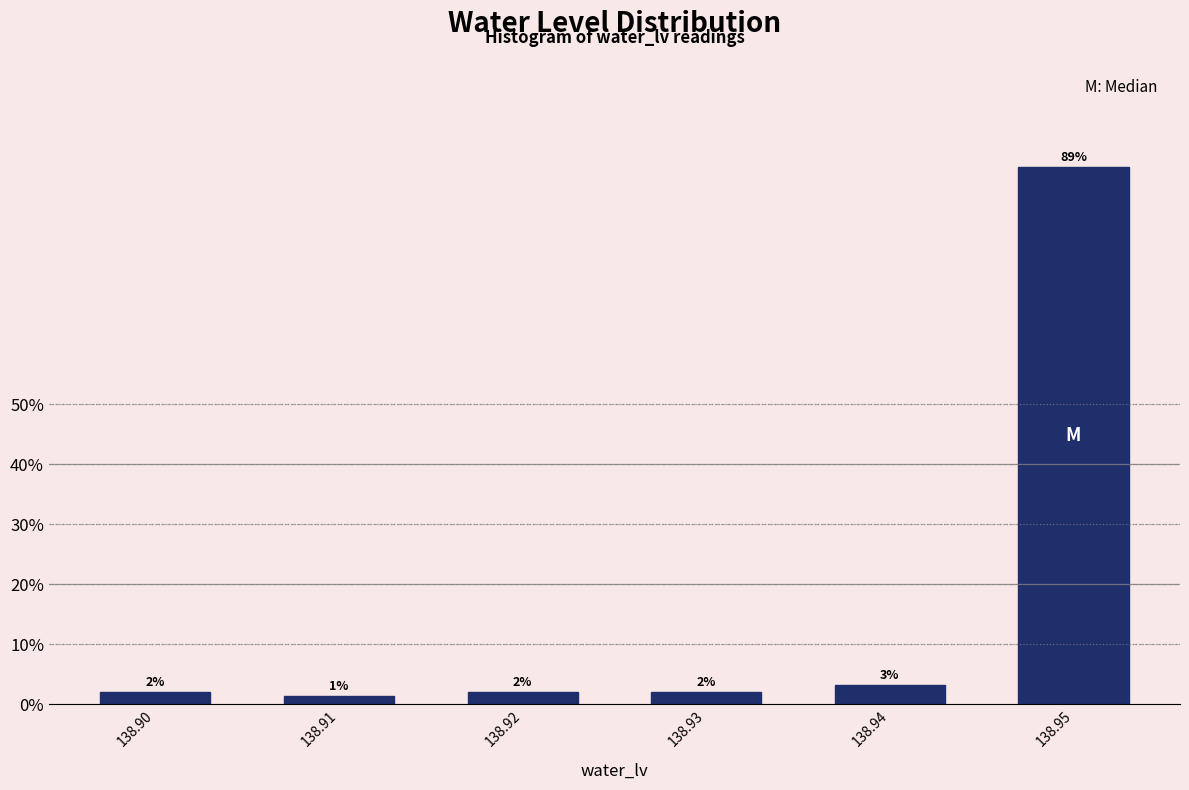

What is the value of the 3rd bar from the left?

2.0